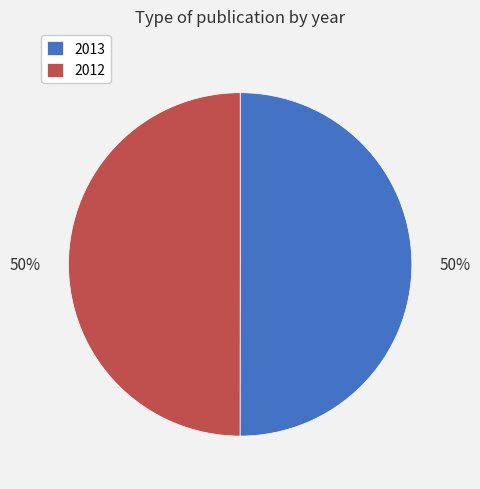

Is it true that 2012 is 42% of the pie?

False